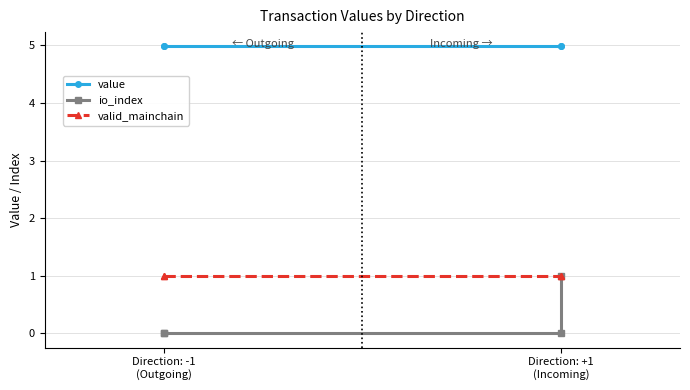

Which has a higher value, Direction: -1 (Outgoing) or Direction: -1 (Outgoing)?

Direction: -1 (Outgoing)